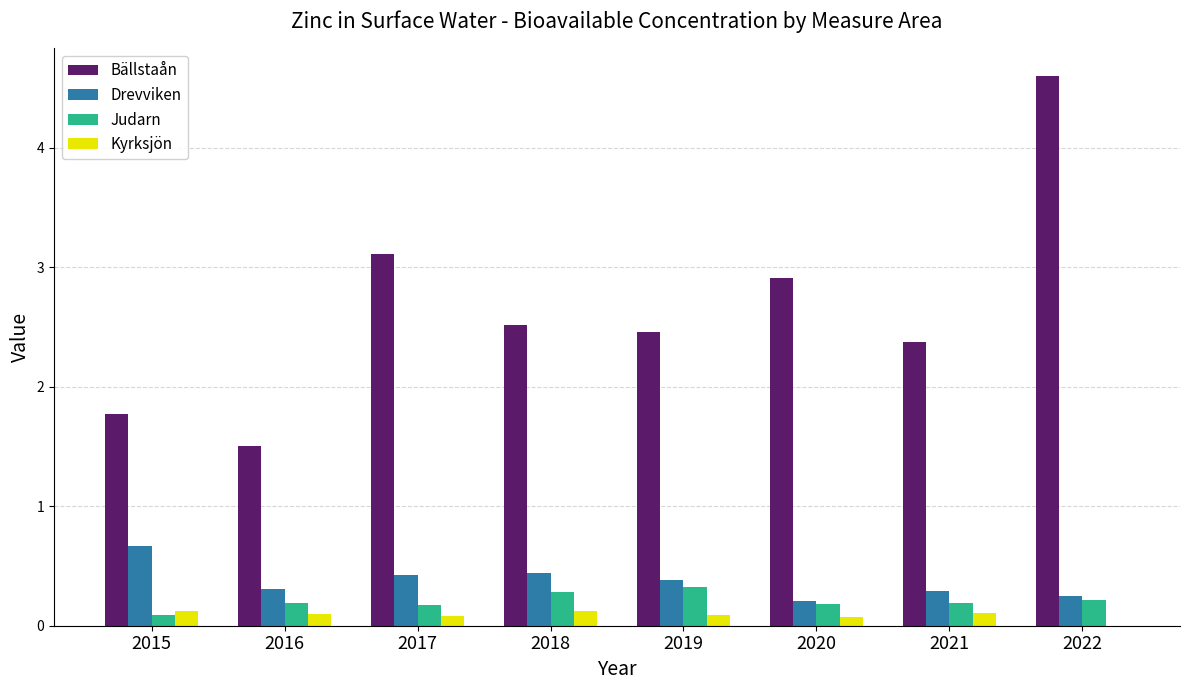

Read the Bällstaån value at 2015.

1.8